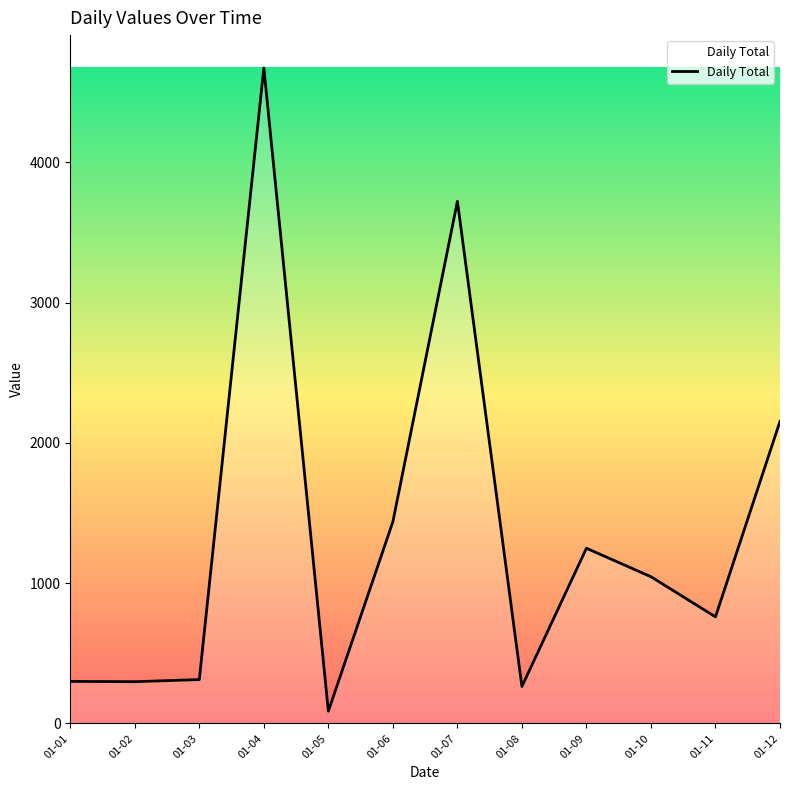

What is the maximum value shown in the chart?

4673